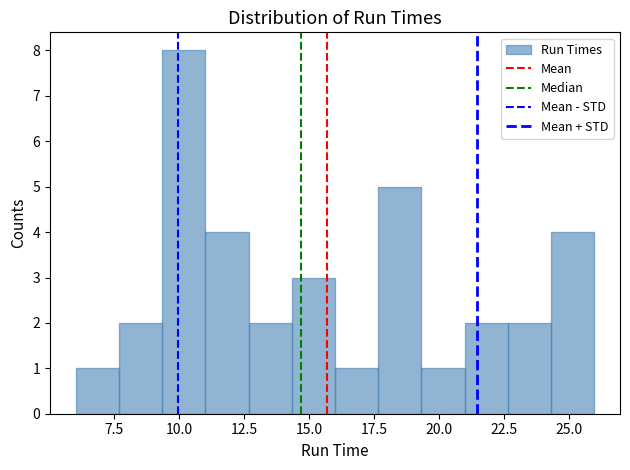

Read against the x-axis, roughly where is the centre of the tallest bar?

10.0